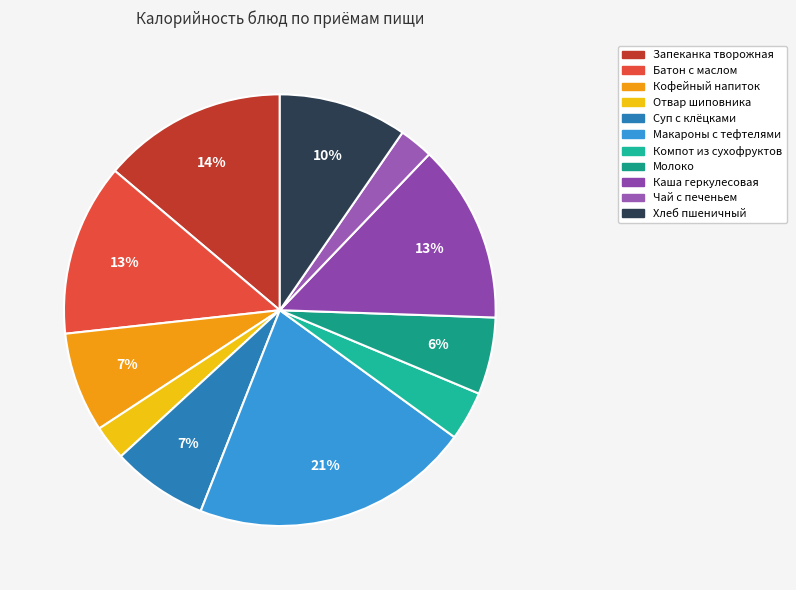

Count the number of slices in the pie.

11